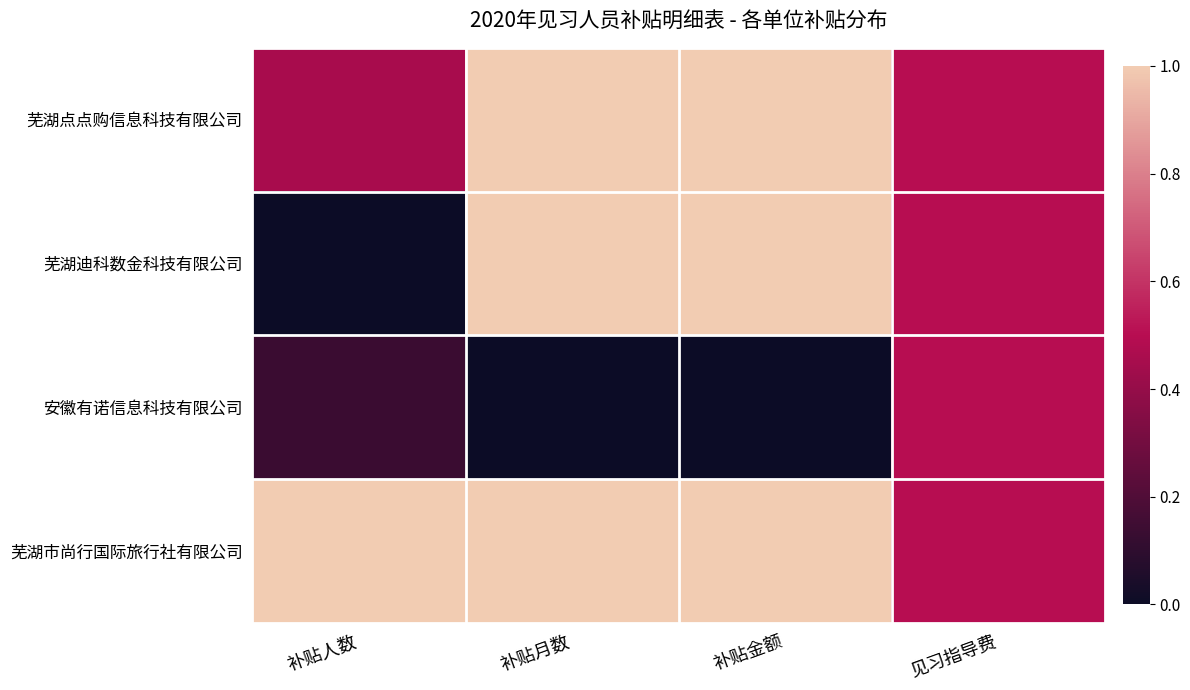

List the series in order of their overall mean, lowest first.

安徽有诺信息科技有限公司, 芜湖迪科数金科技有限公司, 芜湖点点购信息科技有限公司, 芜湖市尚行国际旅行社有限公司